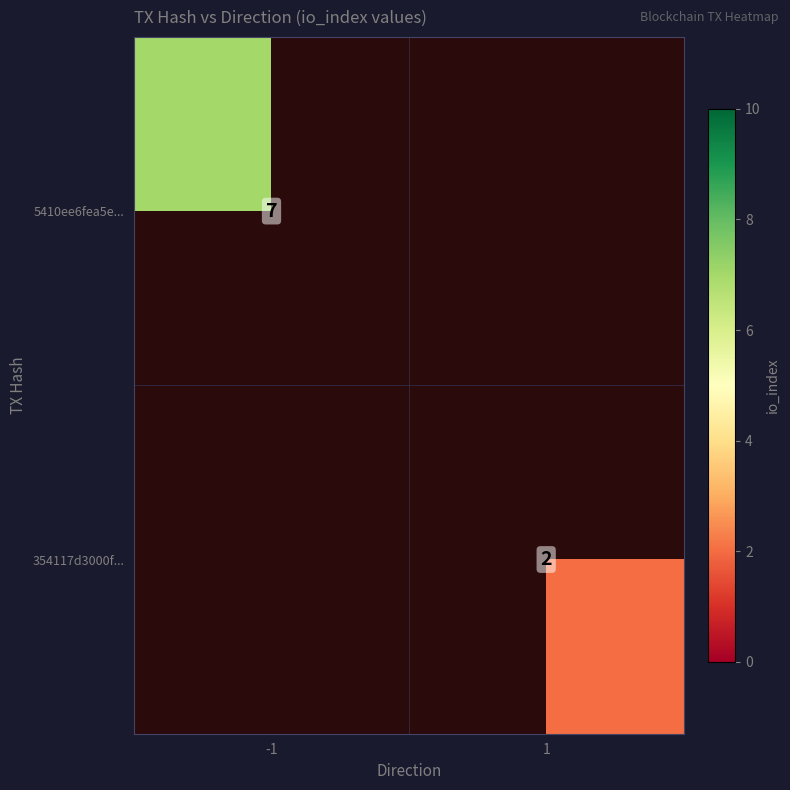

Which label corresponds to the largest value in the chart?

-1